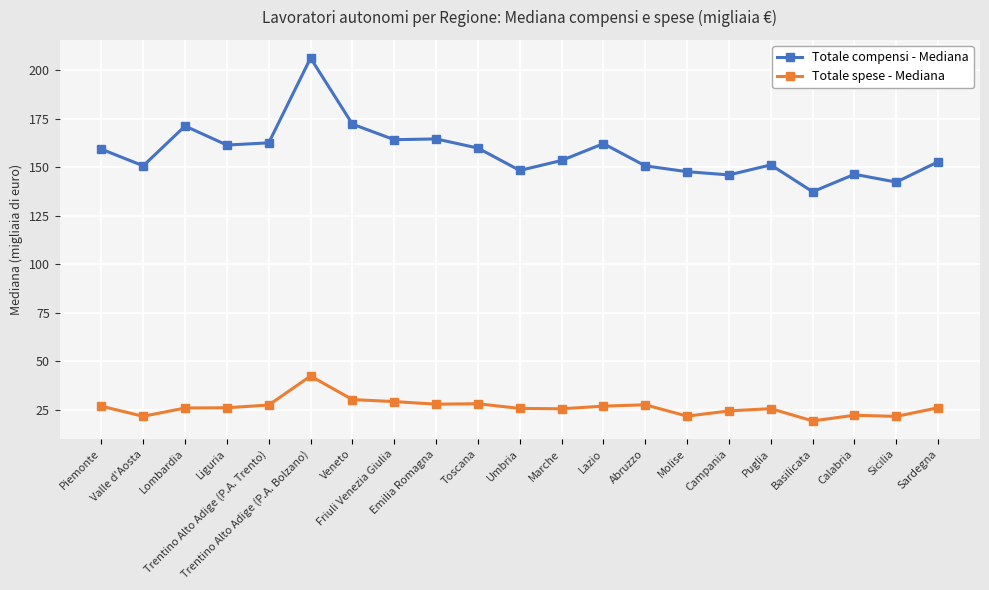

What are all the series names shown in the legend?

Totale compensi - Mediana, Totale spese - Mediana